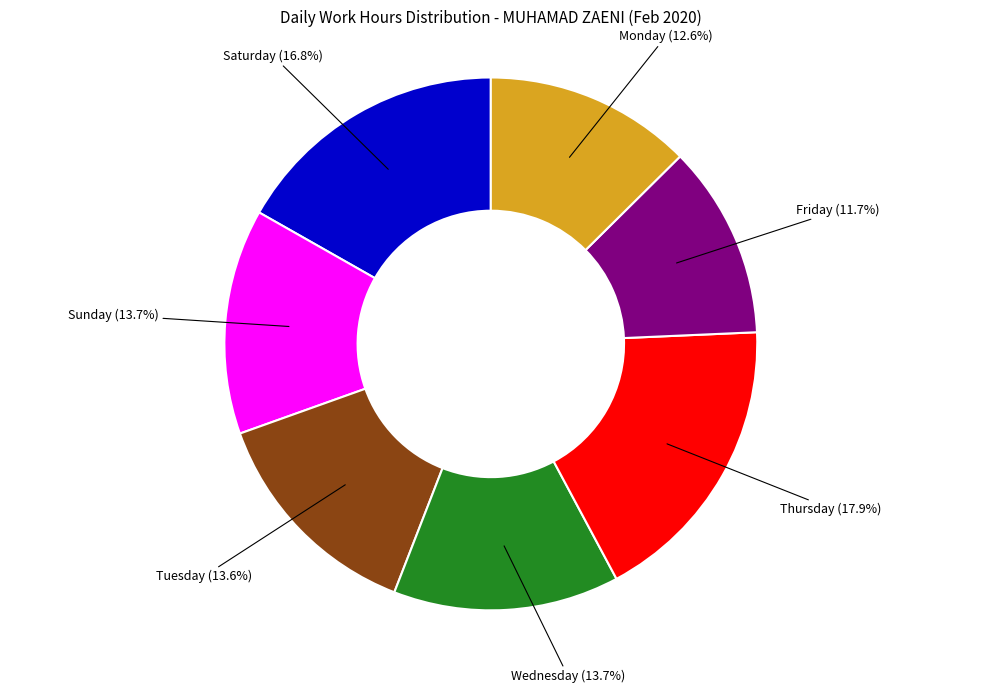

Does any single category account for the majority?

No